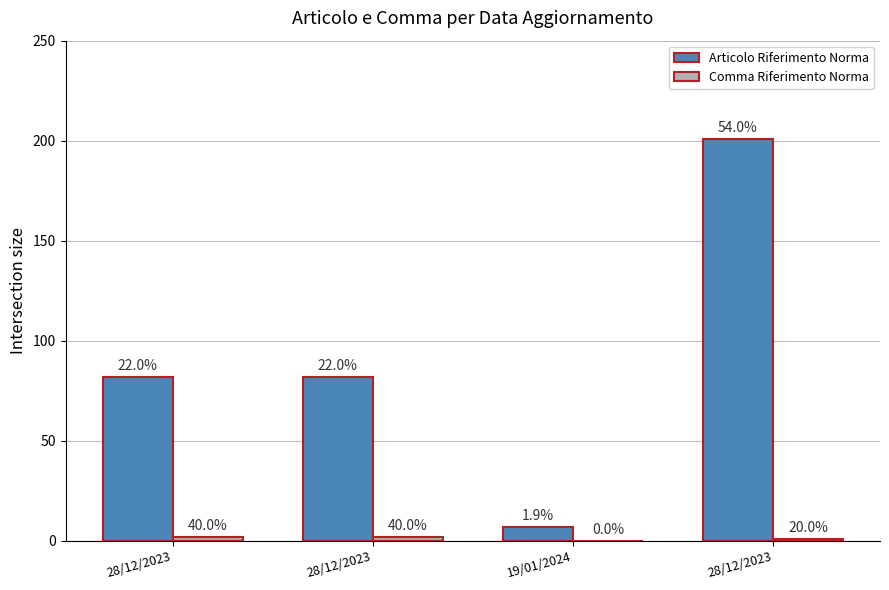

What is the average value of the Comma Riferimento Norma series?

1